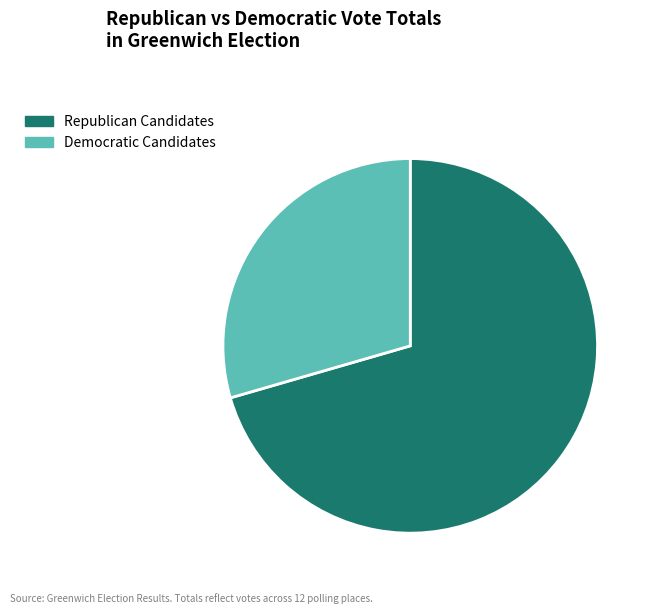

Approximately how many times larger is the value at Democratic Candidates compared to Republican Candidates?

0.4